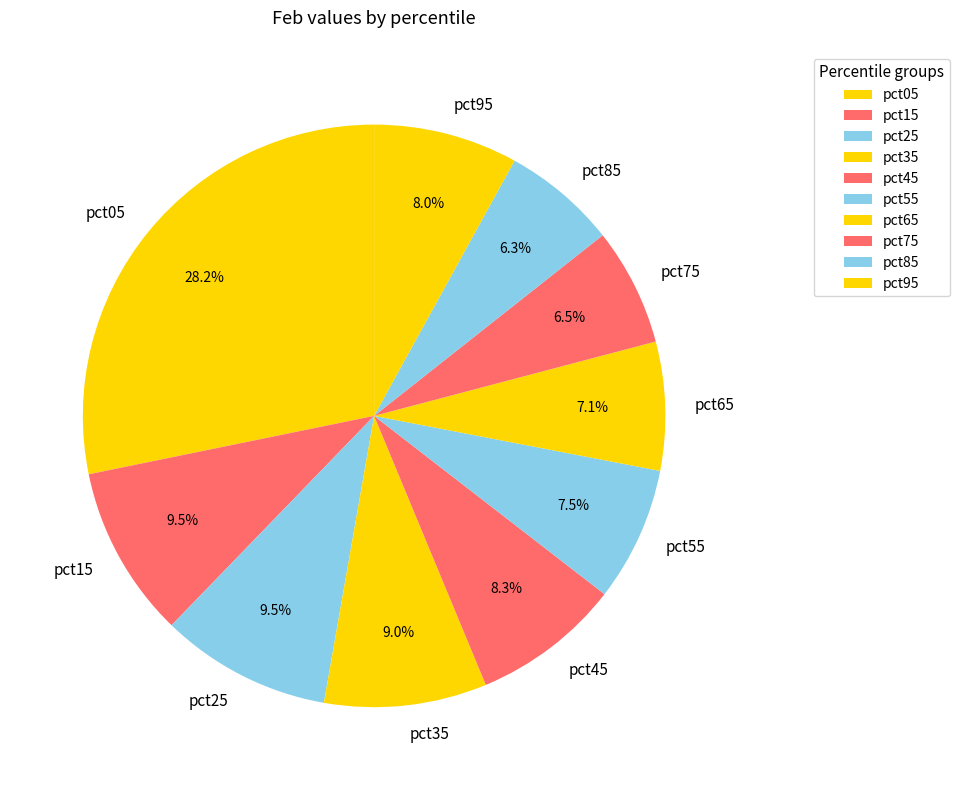

To the nearest percent, what percentage of the pie is pct05?

28%